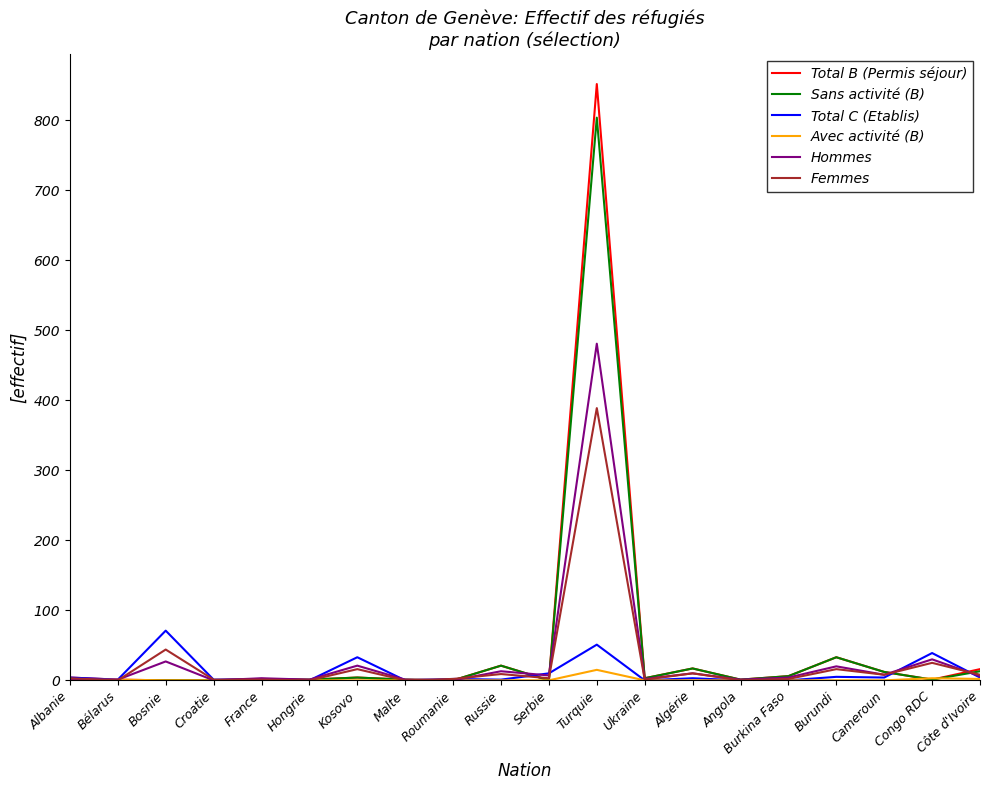

What is the highest value of the Total B (Permis séjour) series?

852